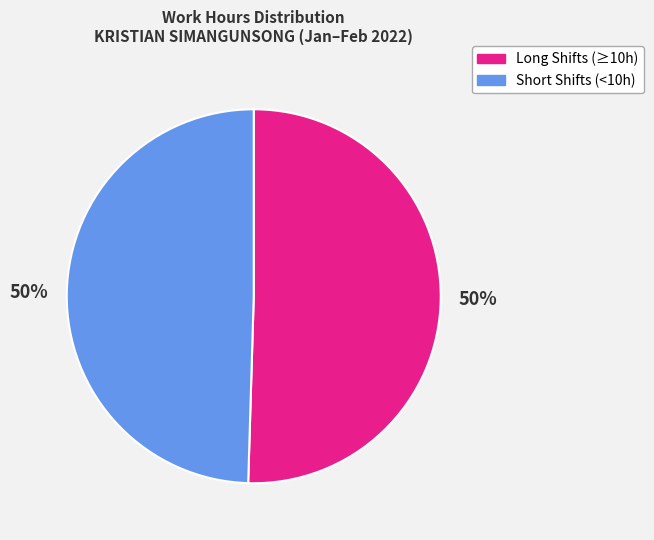

To the nearest percent, what is the average slice percentage?

50%